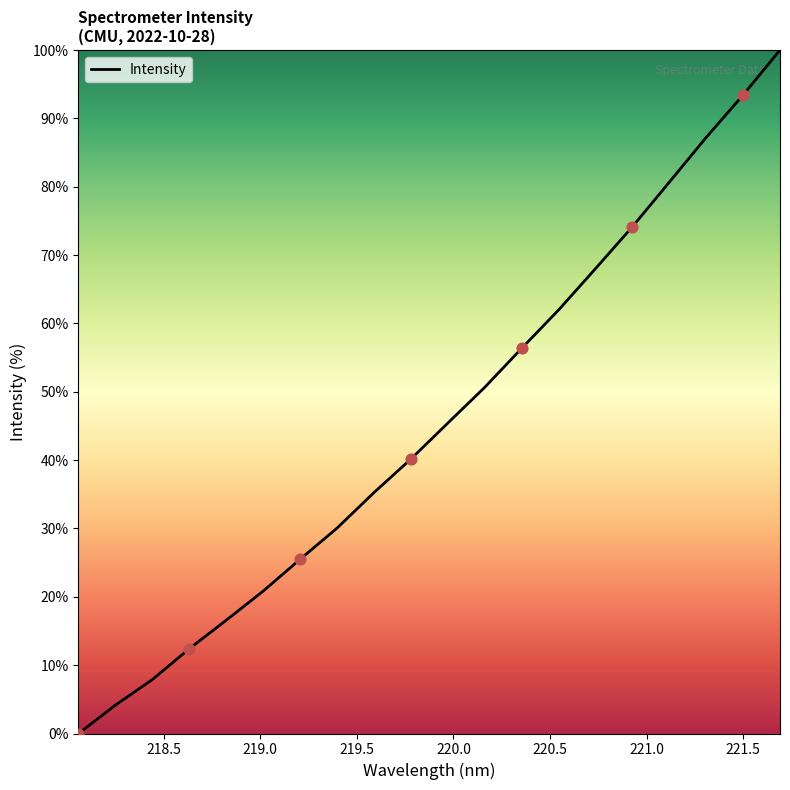

What is the difference between the maximum and minimum values?

100.0